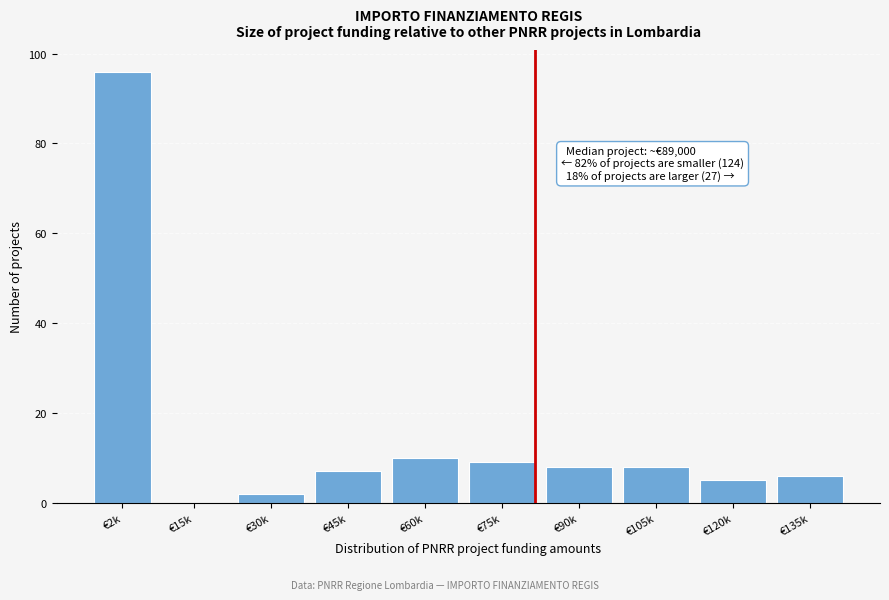

Reading left to right, list all the values displayed in this chart.

€2k=96	€15k=0	€30k=2	€45k=7	€60k=10	€75k=9	€90k=8	€105k=8	€120k=5	€135k=6